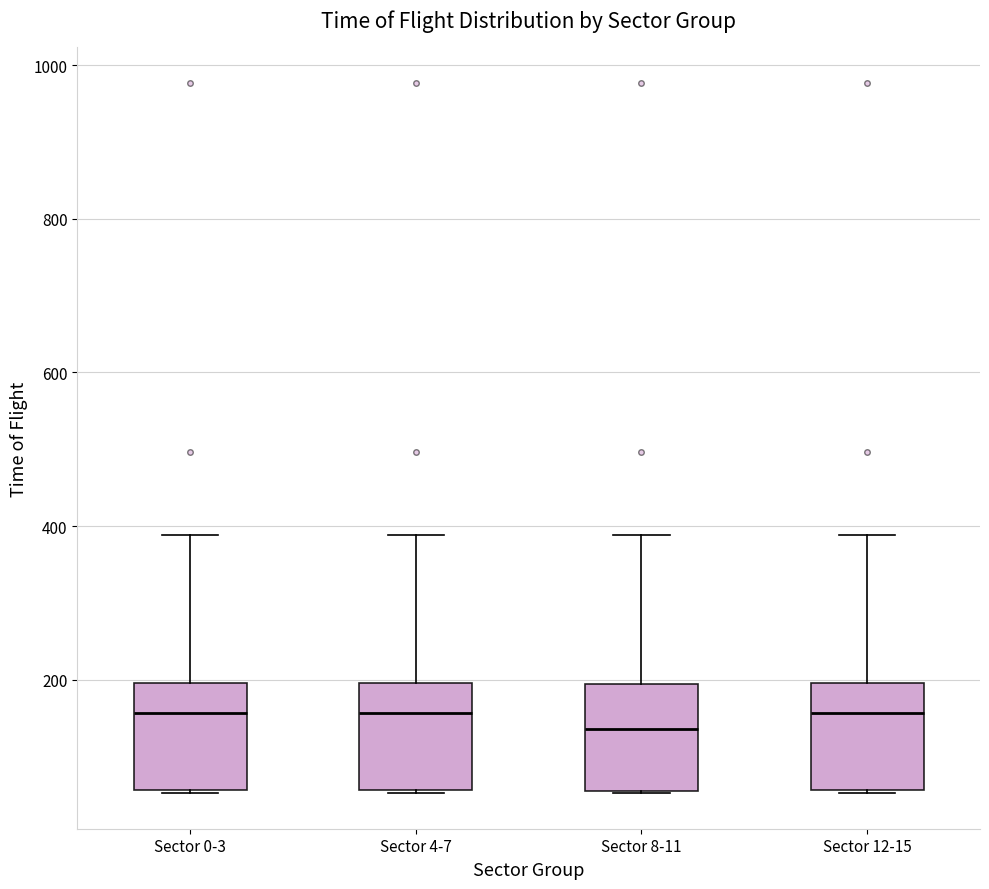

Where is the upper edge of the box for Sector 12-15 on the y-axis? The values are not printed on the chart, so give them approximately, as read against the axis.

200